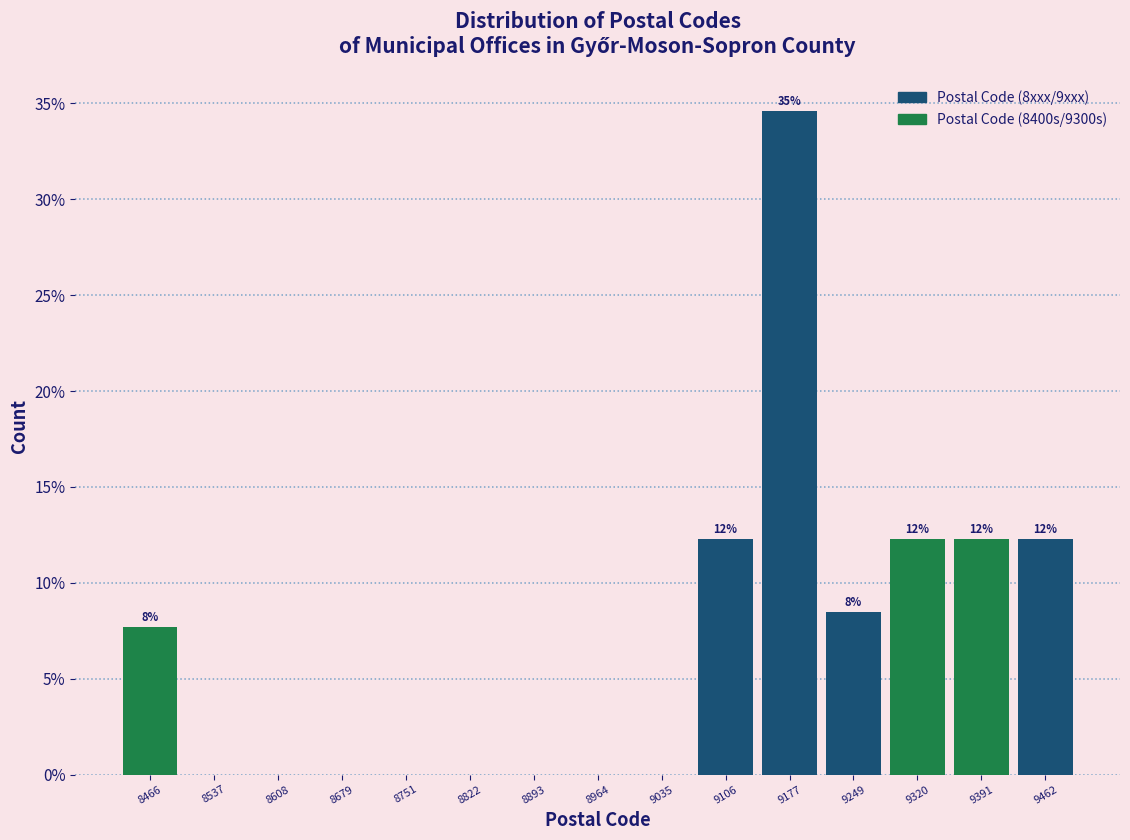

Over which range of the x-axis is the bar tallest?

9140 to 9210